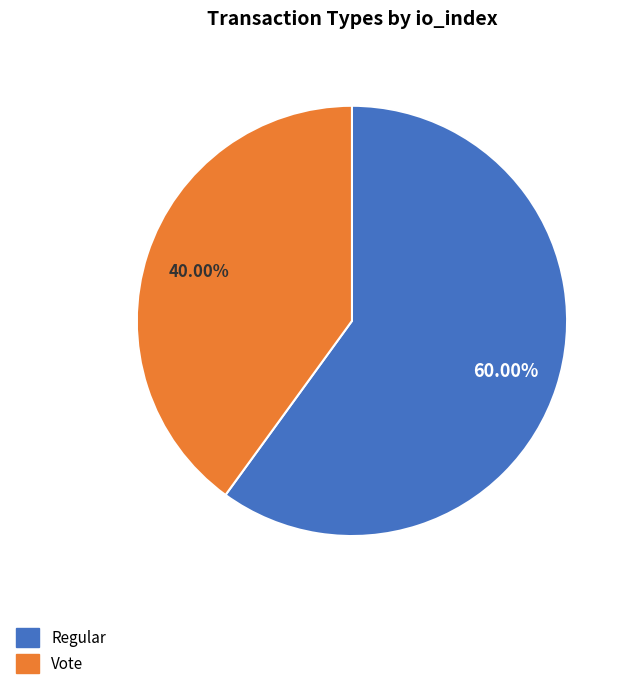

Rank the categories by value from lowest to highest.

Vote, Regular